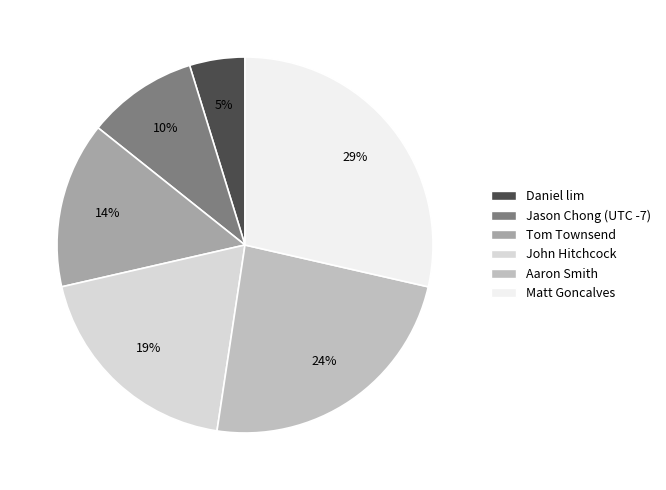

Does John Hitchcock represent more than half of the total?

No